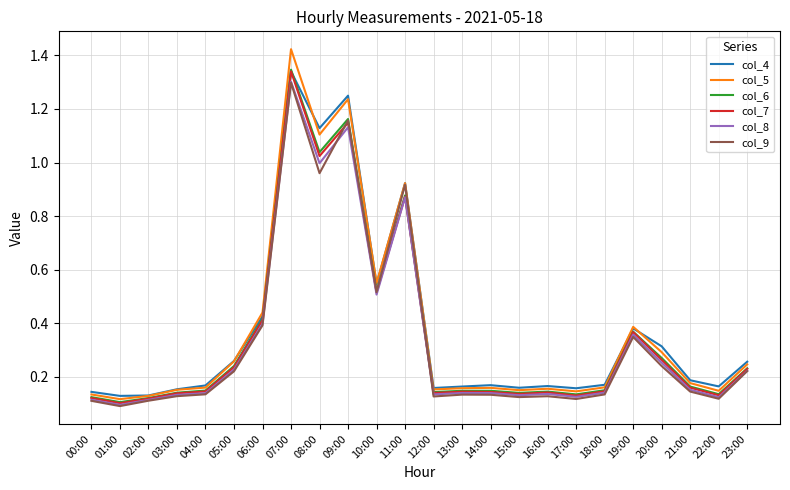

In col_6, how many points are lower than both neighbors (excluding endpoints)?

7